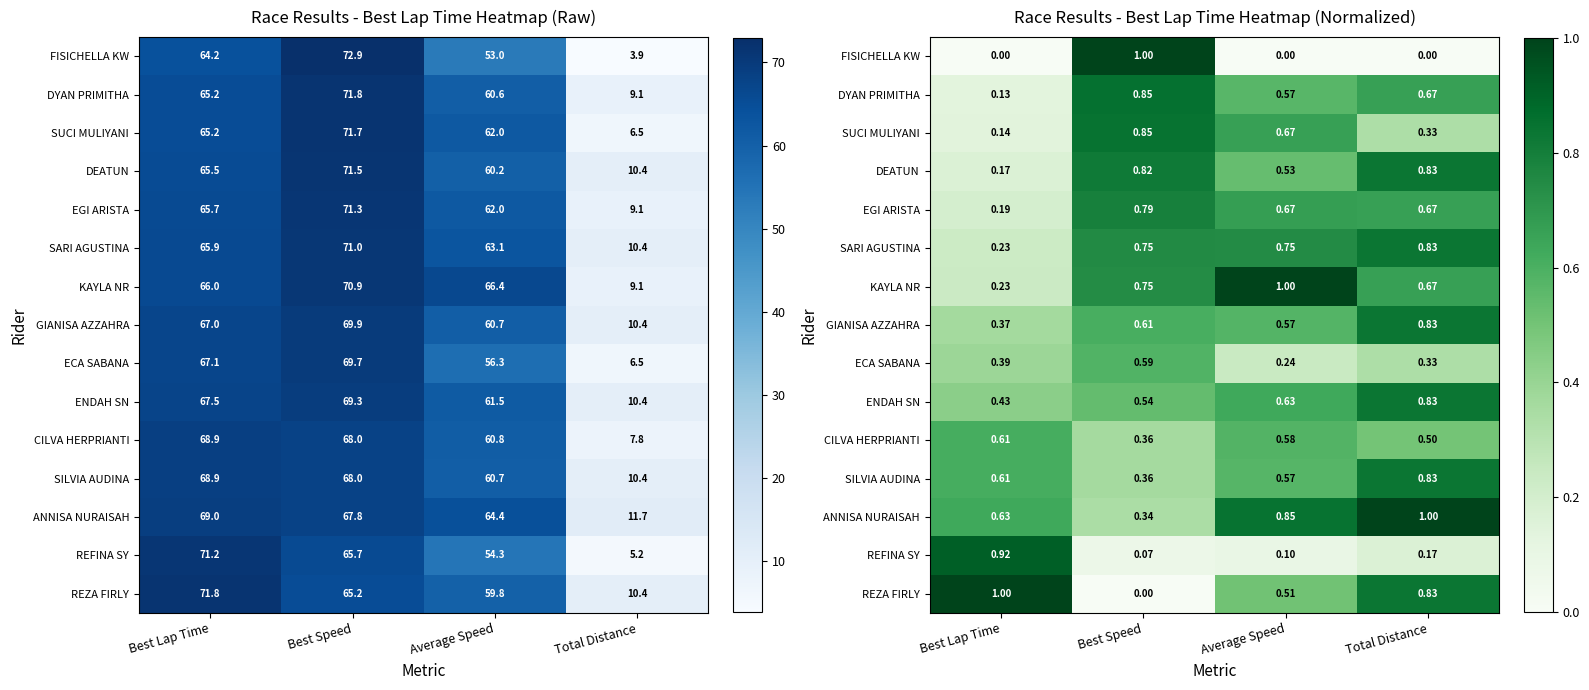

The FISICHELLA KW series shows 0.0 at Best Lap Time. True or false?

True